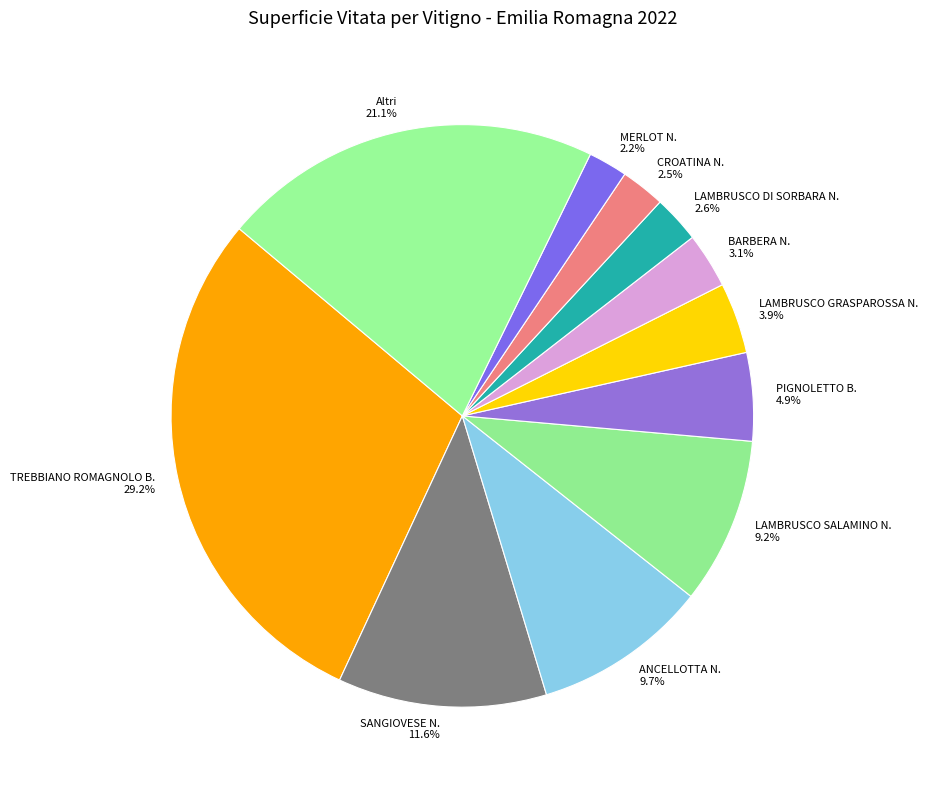

What percentage do LAMBRUSCO DI SORBARA N. and SANGIOVESE N. together represent?

14.2%